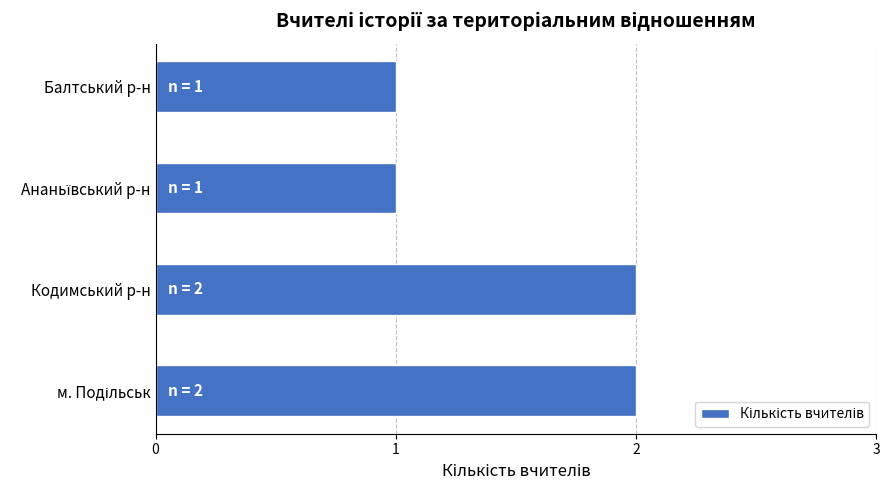

What is the sum of all values?

6